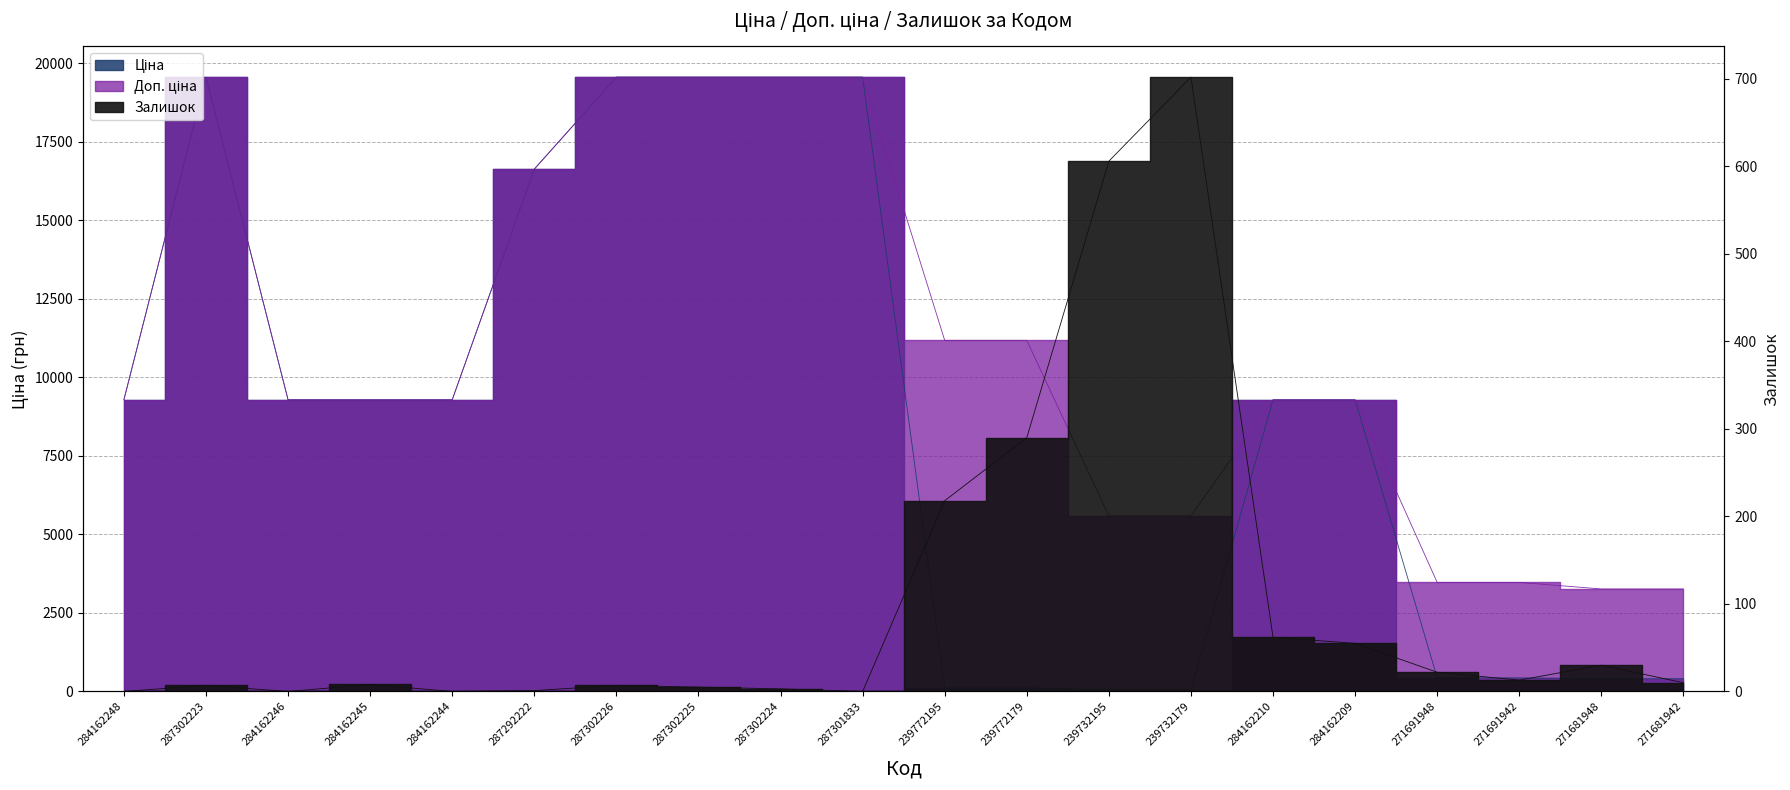

At which category is the sum across all series the highest?

287302223